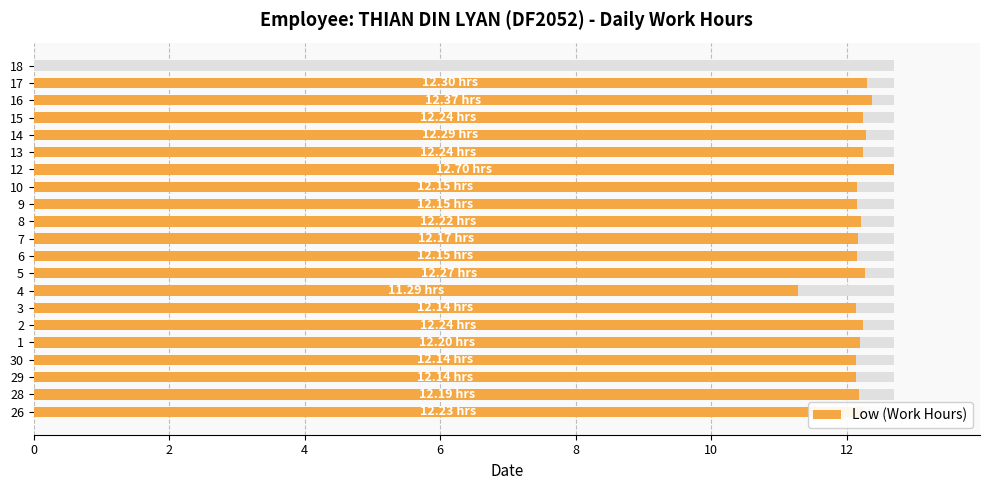

What is the label of the 5th bar from the right?

14